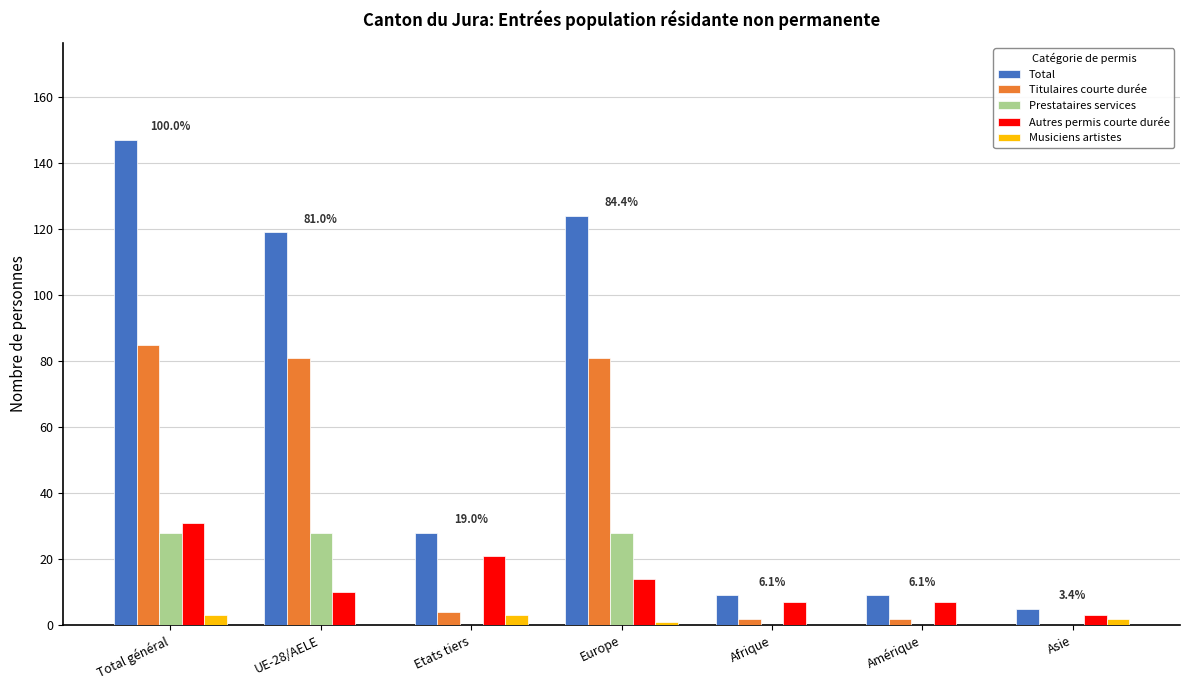

What is the difference between the Titulaires courte durée values at UE-28/AELE and Etats tiers?

77